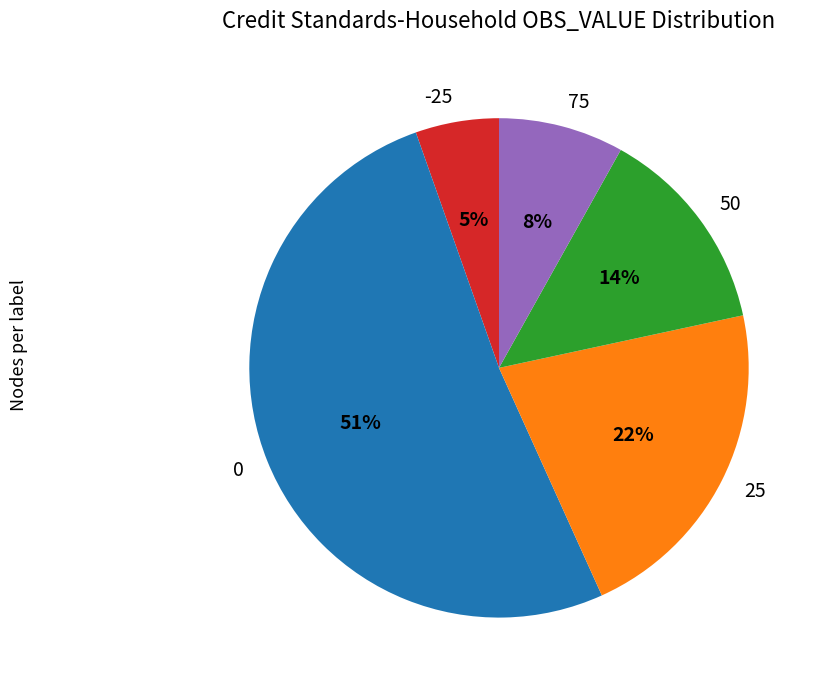

What percentage is the -25 slice, to the nearest percent?

5%